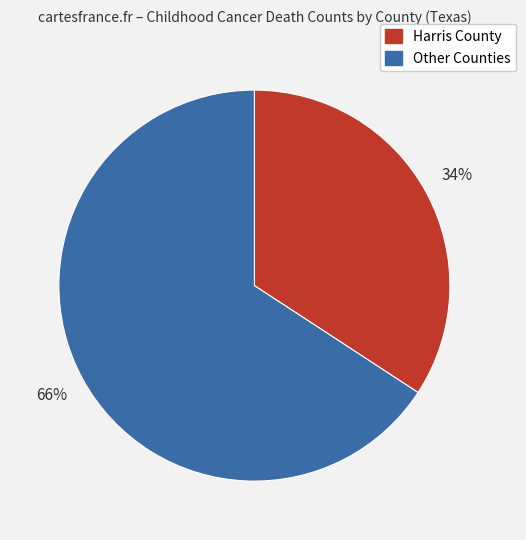

To the nearest percent, what is the average slice percentage?

50%